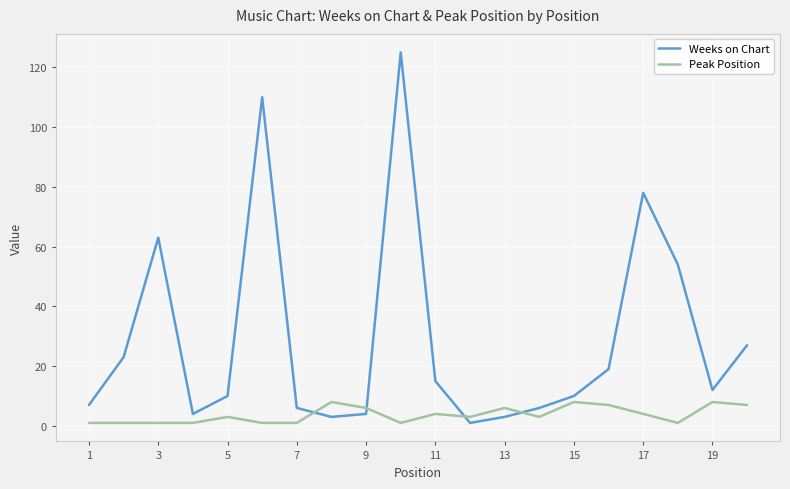

What is the maximum value shown in the chart?

125